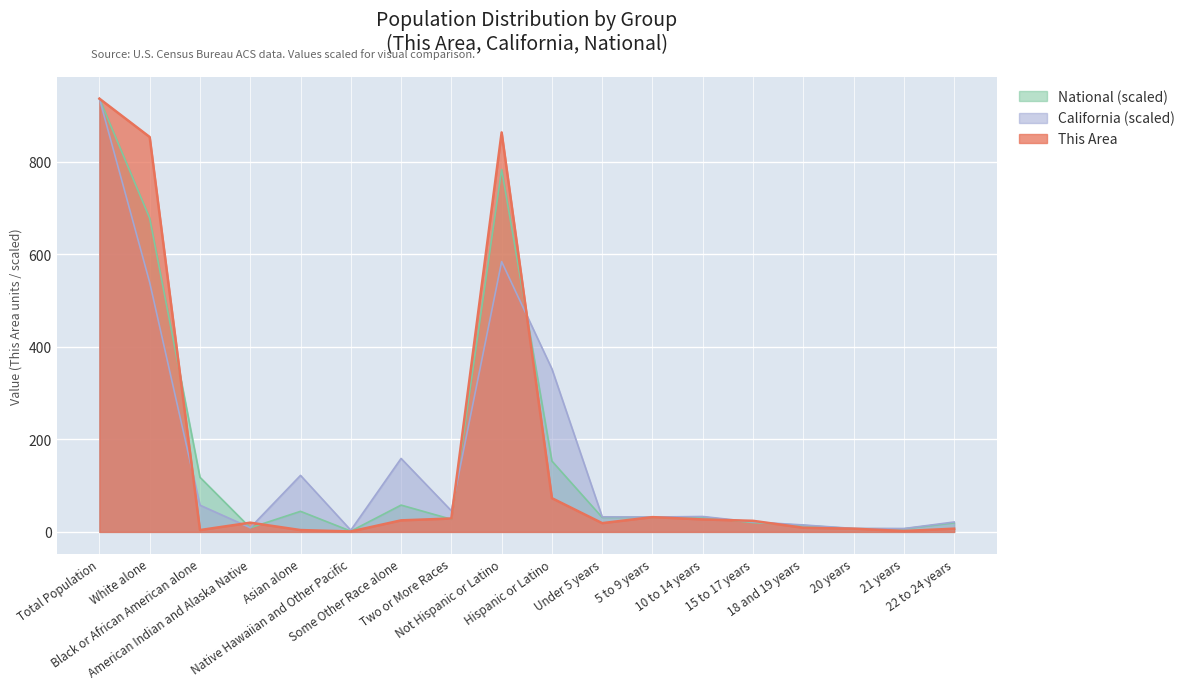

Reading right to left, what are all the values shown in this chart?

This Area: 22 to 24 years=7.0	21 years=2.0	20 years=7.0	18 and 19 years=9.0	15 to 17 years=24.0	10 to 14 years=27.0	5 to 9 years=32.0	Under 5 years=19.0	Hispanic or Latino=73.0	Not Hispanic or Latino=864.0	Two or More Races=29.0	Some Other Race alone=25.0	Native Hawaiian and Other Pacific=1.0	Asian alone=4.0	American Indian and Alaska Native=20.0	Black or African American alone=4.0	White alone=854.0	Total Population=937.0
California: 22 to 24 years=21.5	21 years=7.3	20 years=7.5	18 and 19 years=15.0	15 to 17 years=21.6	10 to 14 years=33.3	5 to 9 years=32.2	Under 5 years=32.5	Hispanic or Latino=352.5	Not Hispanic or Latino=584.5	Two or More Races=45.7	Some Other Race alone=158.9	Native Hawaiian and Other Pacific=3.6	Asian alone=122.3	American Indian and Alaska Native=9.1	Black or African American alone=57.8	White alone=539.6	Total Population=937.0
National: 22 to 24 years=19.7	21 years=6.7	20 years=7.0	18 and 19 years=14.1	15 to 17 years=20.2	10 to 14 years=32.1	5 to 9 years=31.5	Under 5 years=31.3	Hispanic or Latino=153.2	Not Hispanic or Latino=783.8	Two or More Races=27.3	Some Other Race alone=58.0	Native Hawaiian and Other Pacific=1.6	Asian alone=44.5	American Indian and Alaska Native=8.9	Black or African American alone=118.1	White alone=678.5	Total Population=937.0